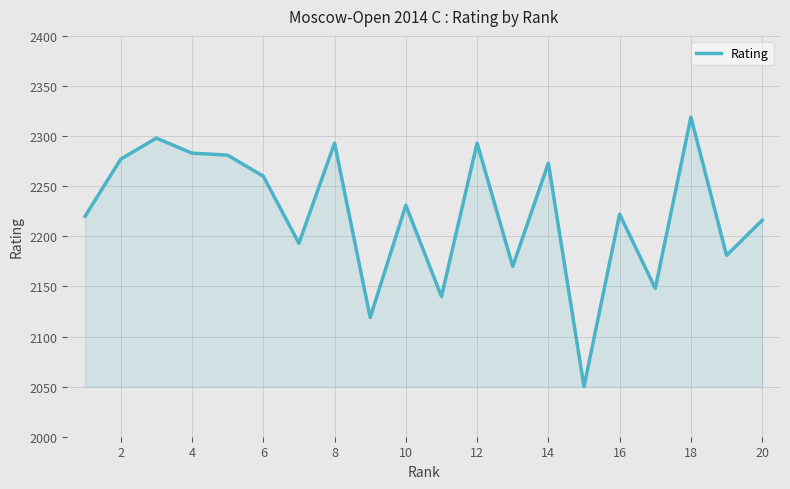

What is the difference between the maximum and minimum values?

269